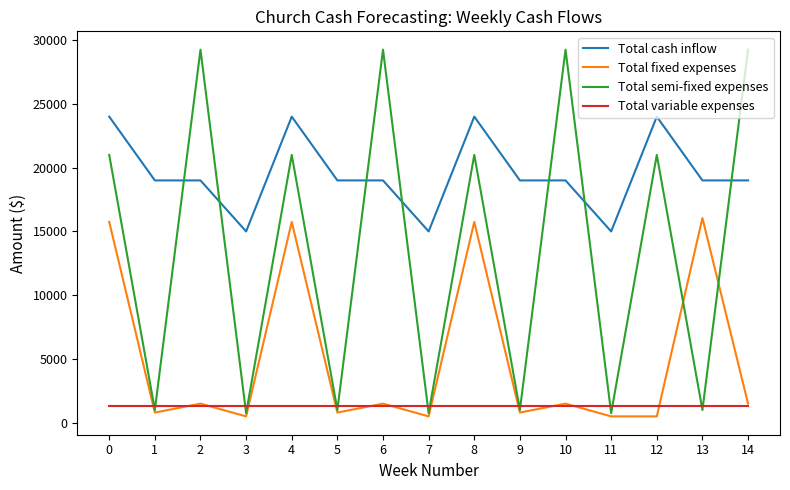

Between 5 and 7, which series saw the biggest shift?

Total cash inflow